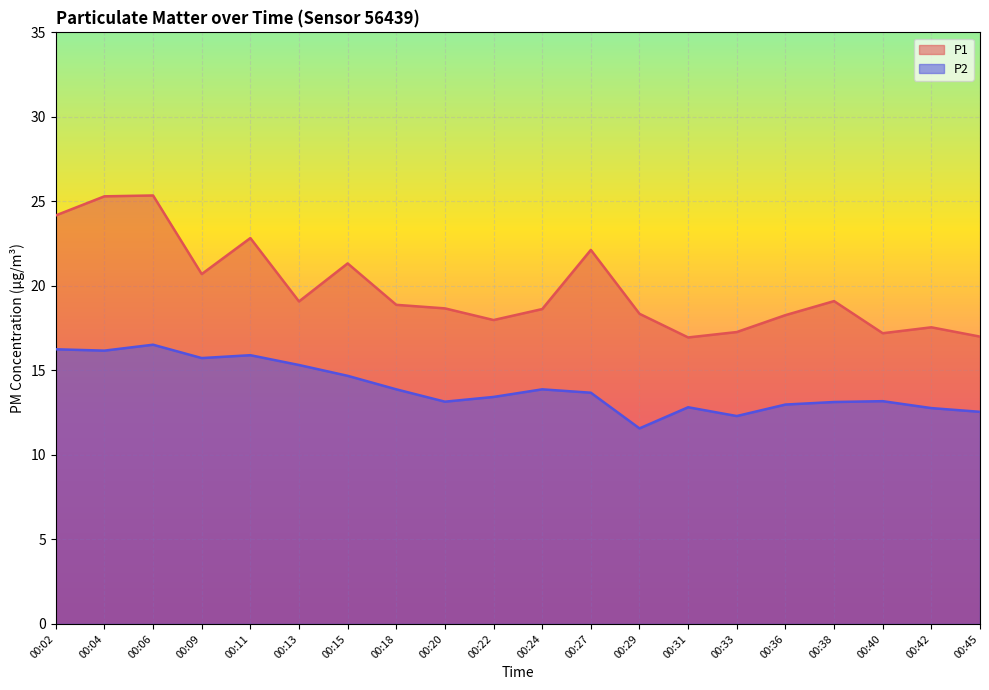

What is the value of the P1 point at the 9th from the left?

18.7